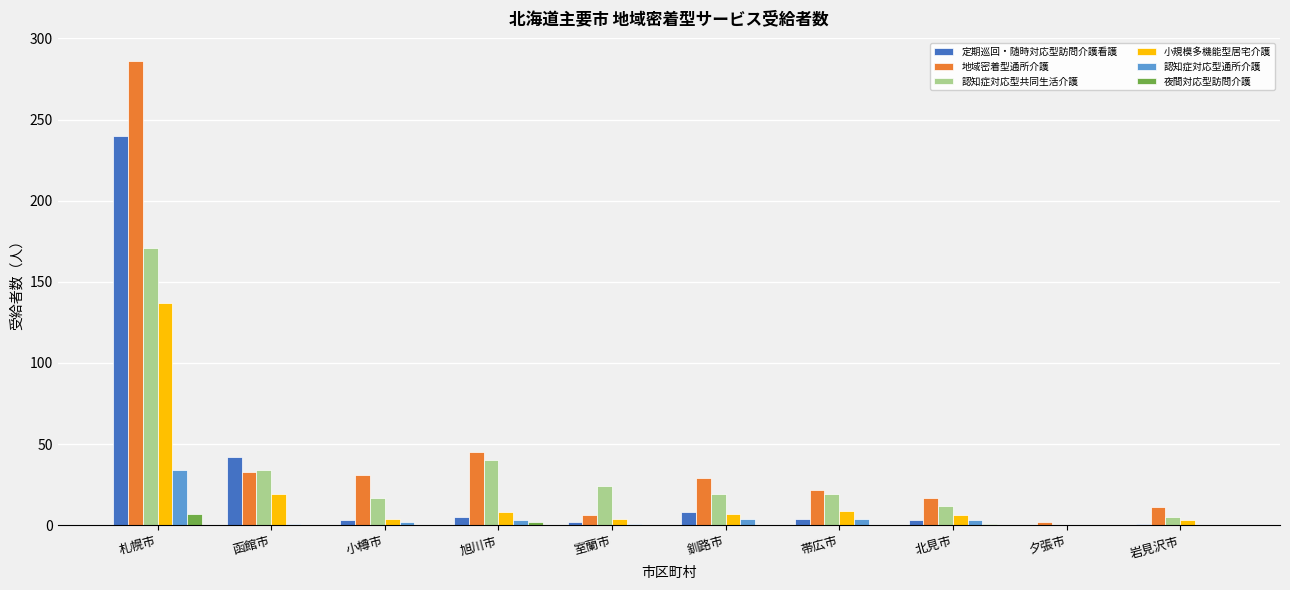

The value of 小規模多機能型居宅介護 at 夕張市 is 0. True or false?

True